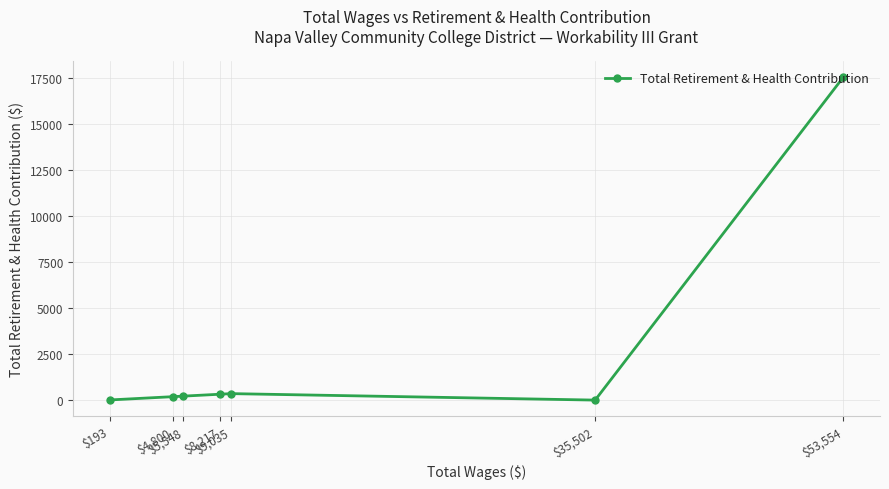

How many interior local peaks (higher than both neighbors) does the data have?

1